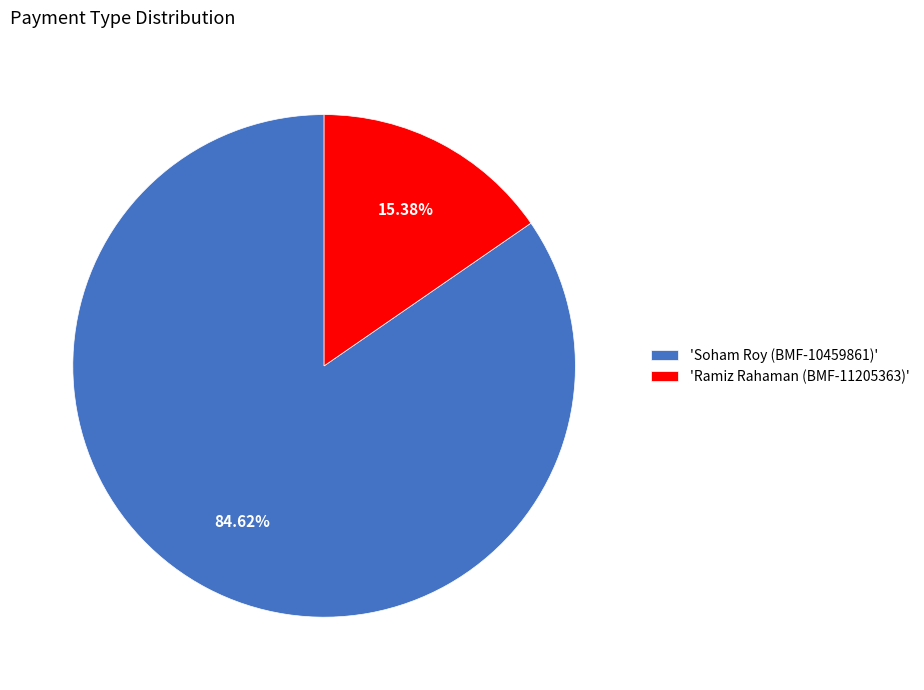

Is there a majority slice in this chart?

Yes